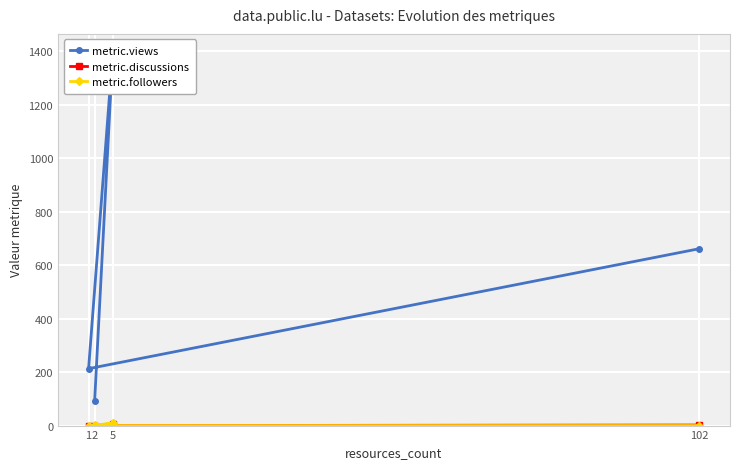

At which category is the sum across all series the highest?

5